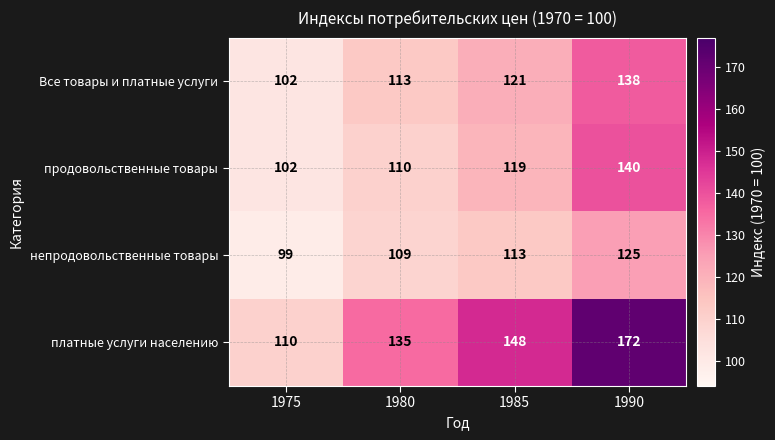

Reading left to right, what are all the values shown in this chart?

Все товары и платные услуги: 1975=102	1980=113	1985=121	1990=138
продовольственные товары: 1975=102	1980=110	1985=119	1990=140
непродовольственные товары: 1975=99	1980=109	1985=113	1990=125
платные услуги населению: 1975=110	1980=135	1985=148	1990=172